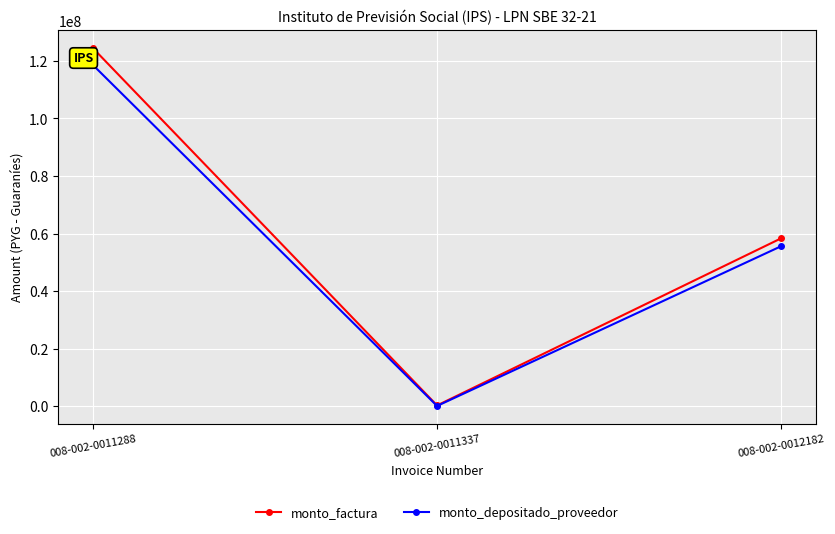

How many lines are shown in the chart?

2